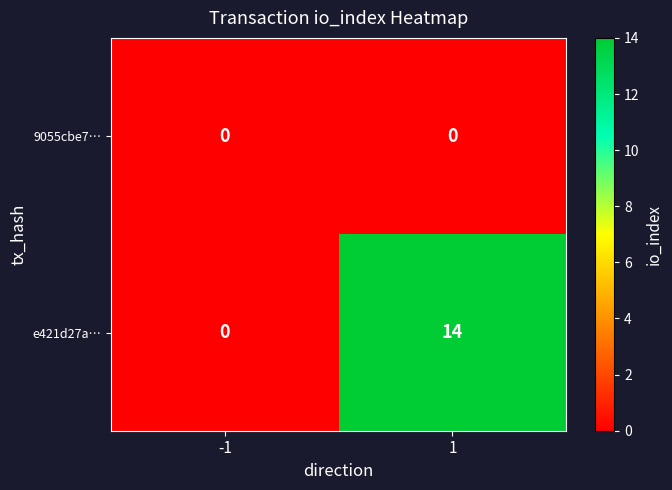

The value of 9055cbe7… at -1 is 0. True or false?

True